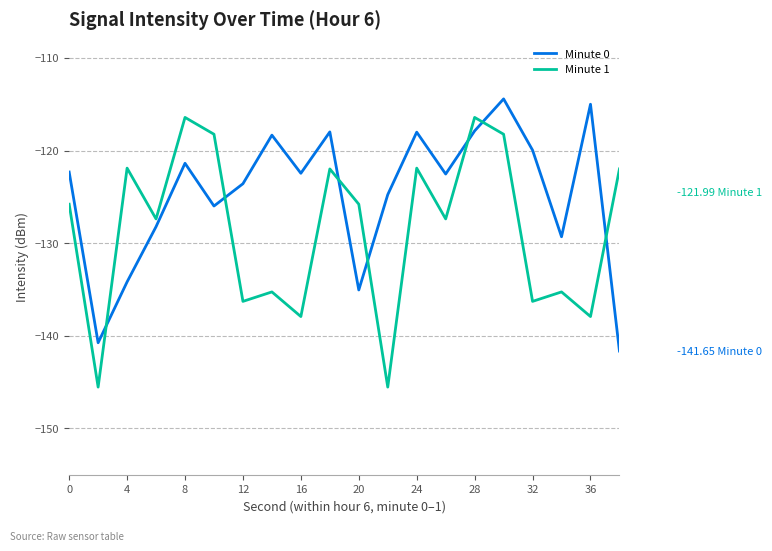

True or false: Minute 0 and Minute 1 intersect in this chart.

True